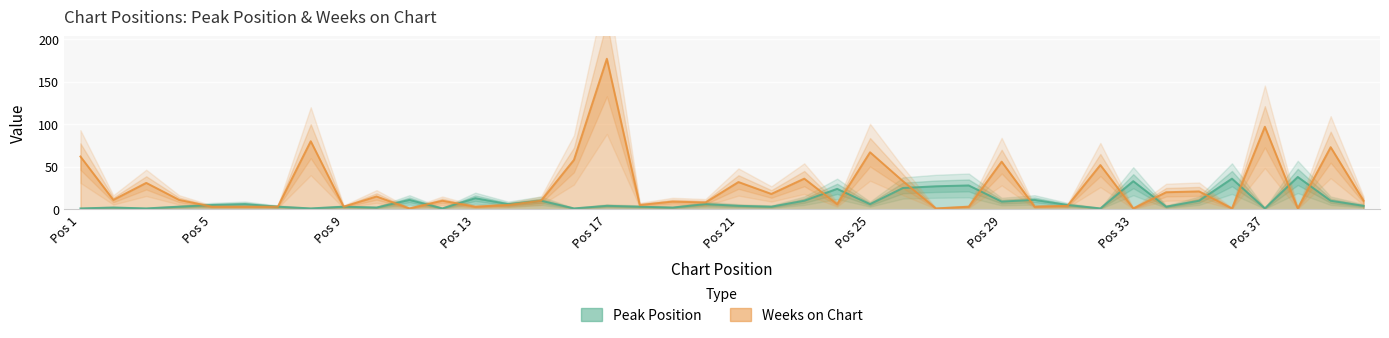

Which category has the lowest value in the Weeks on Chart series?

11